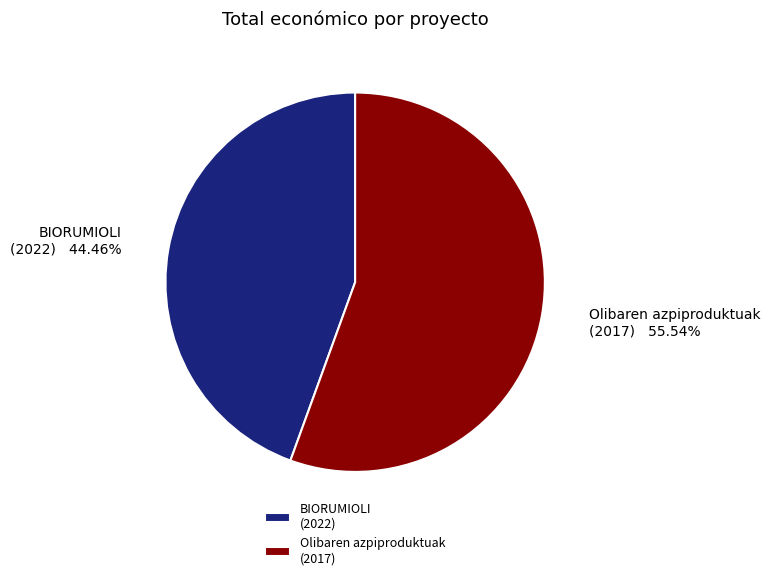

Rank the categories by value from lowest to highest.

BIORUMIOLI (2022), Olibaren azpiproduktuak (2017)